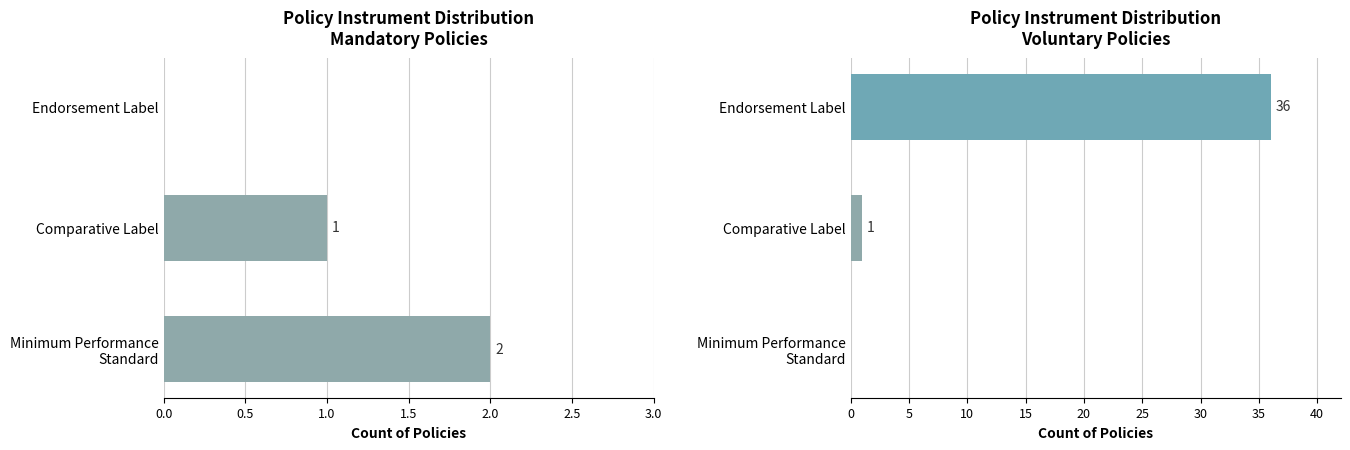

What is the value of the Voluntary bar at the 3rd from the left?

36